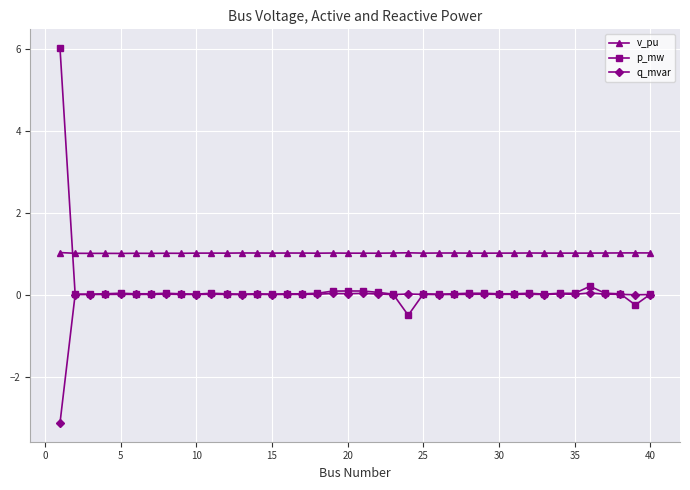

What are all the series names shown in the legend?

v_pu, p_mw, q_mvar